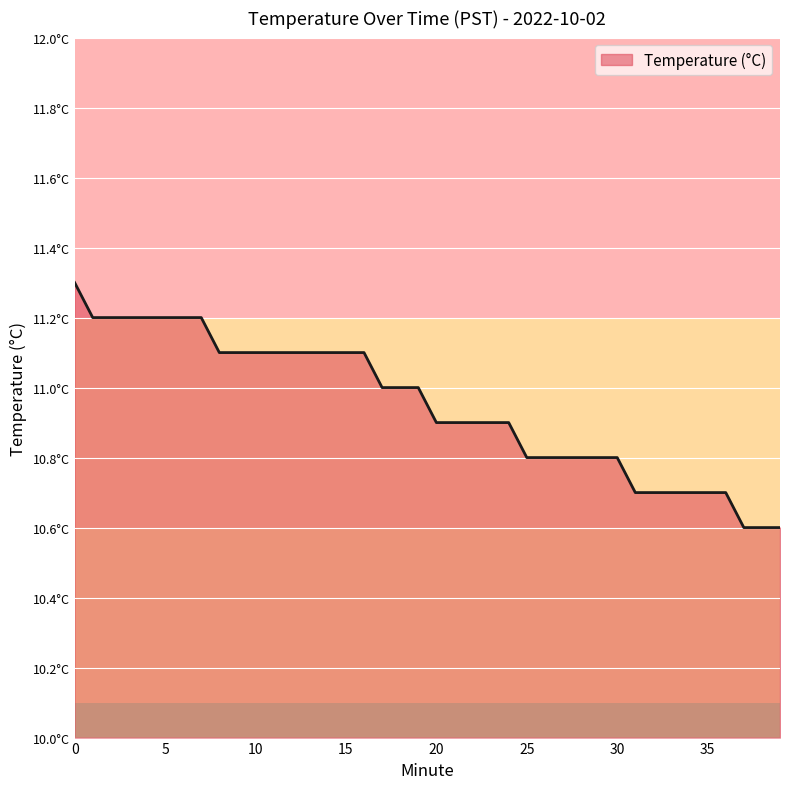

Is this an area chart (filled region under the line)?

Yes